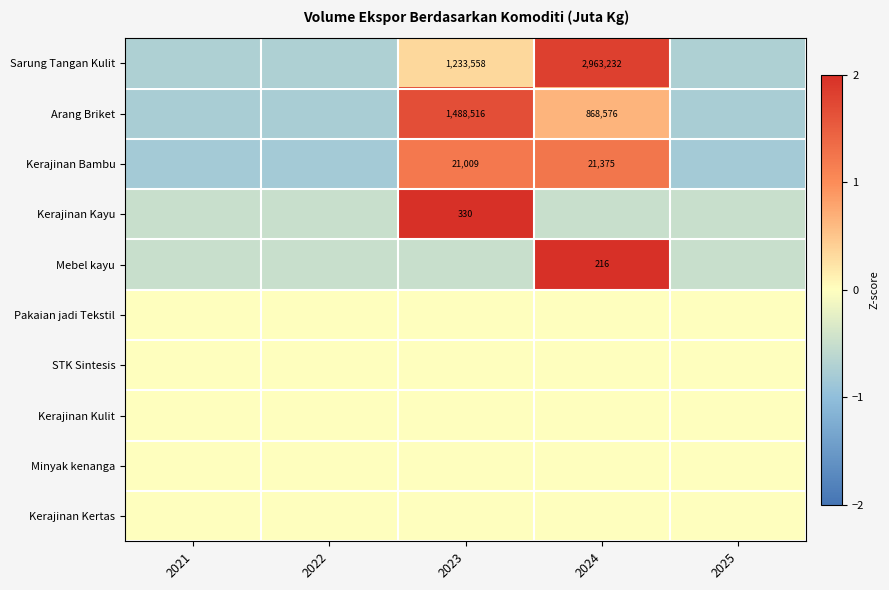

At how many categories does at least one series exceed 1?

2